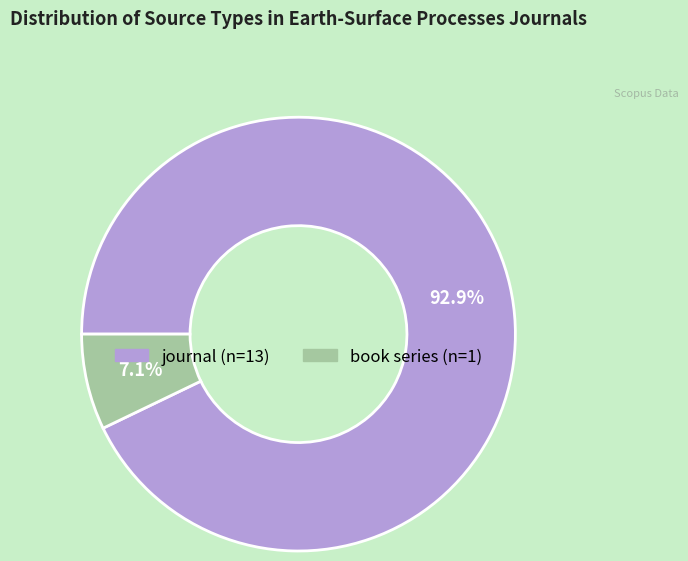

Approximately how many times larger is the value at book series compared to journal?

0.1